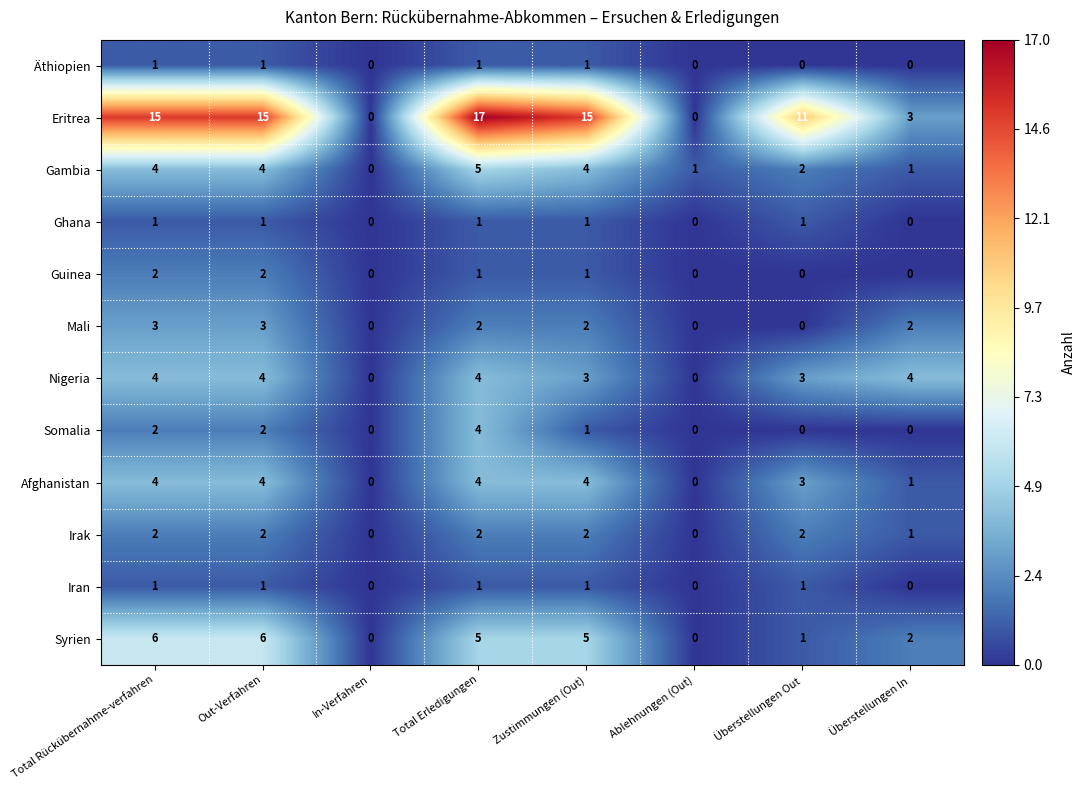

The value of Syrien at In-Verfahren is 0. True or false?

True